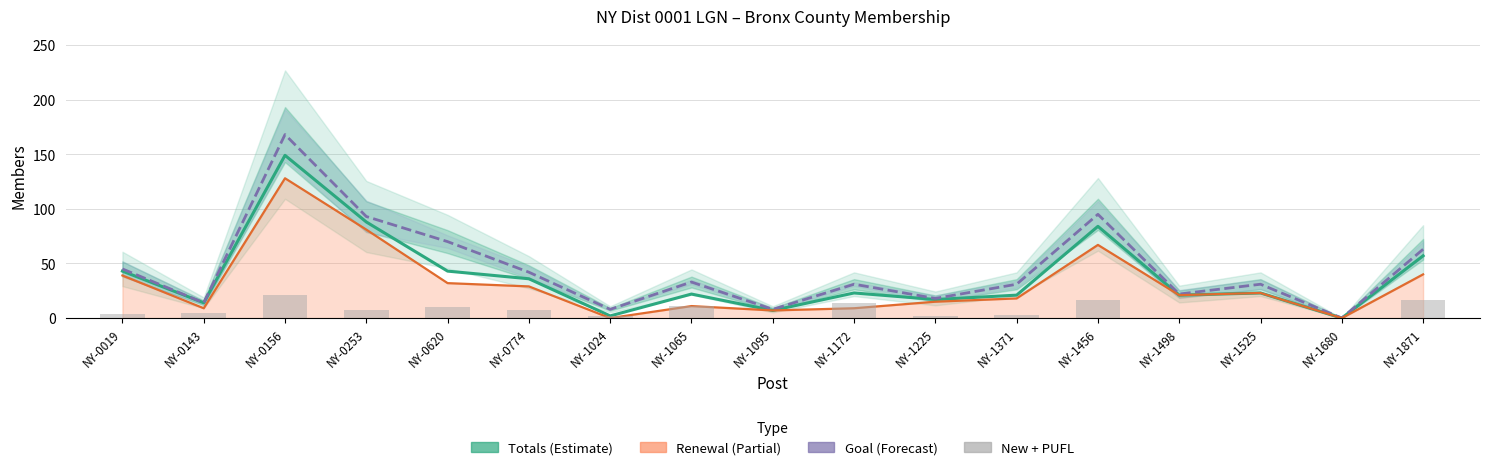

Does the chart contain any negative values?

No